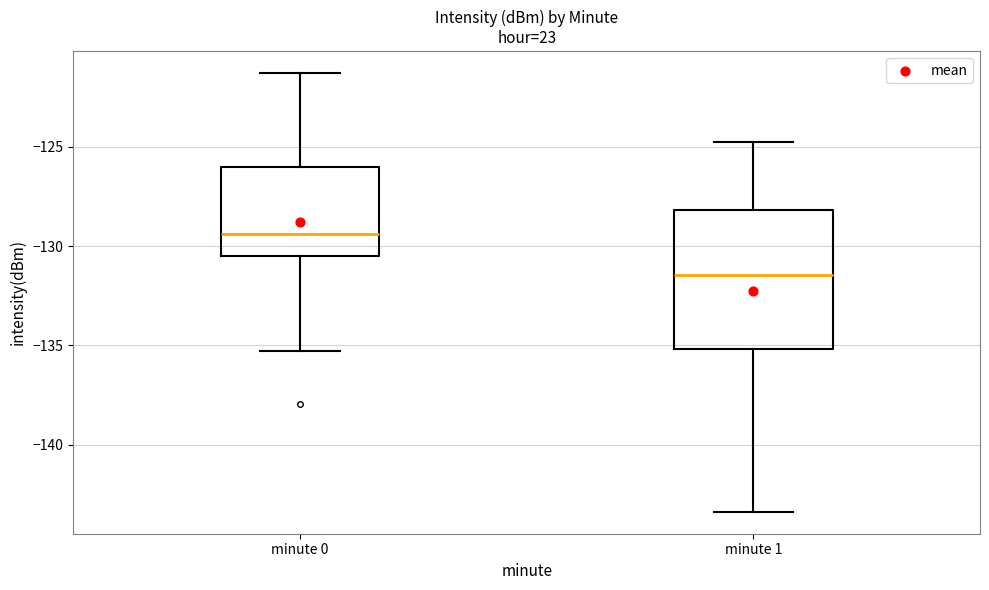

Reading left to right, read every box against the y-axis: the position of its median line, the range the box covers, and the ends of its whiskers. The values are not printed on the chart, so give them approximately, as read against the axis.

minute 0: median -129.5, box -130.5 to -126.0, whiskers -135.5 to -121.5
minute 1: median -131.5, box -135.0 to -128.0, whiskers -143.5 to -125.0